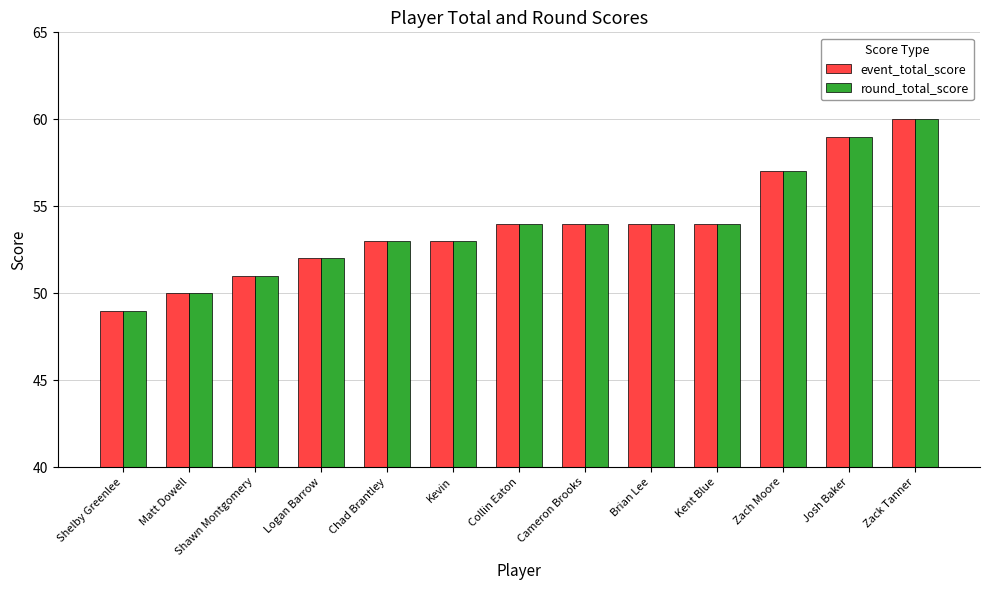

What value does the event_total_score series have at Cameron Brooks?

54